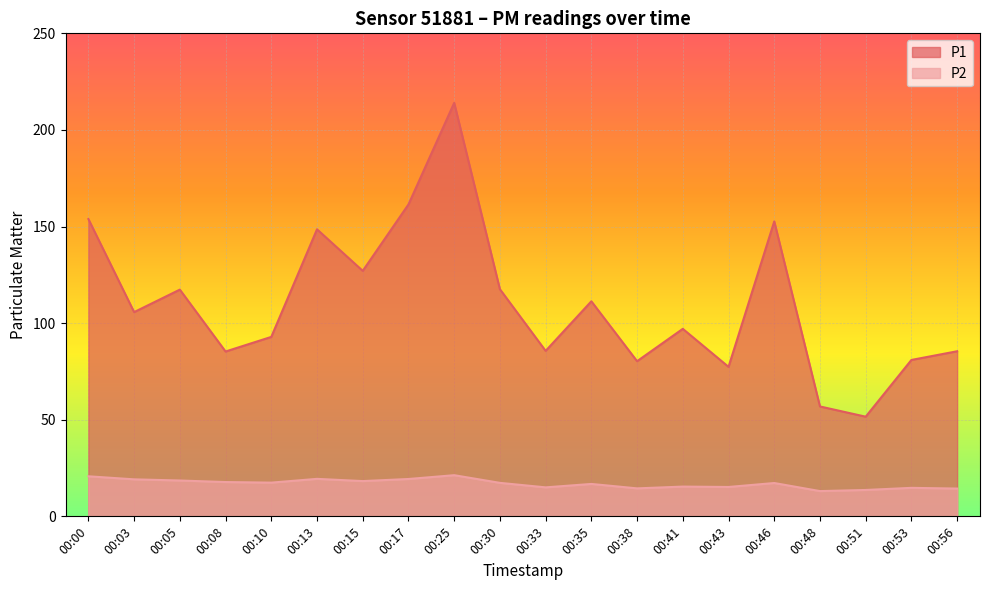

What is the difference between the second highest and minimum values in the P1 series?

109.9